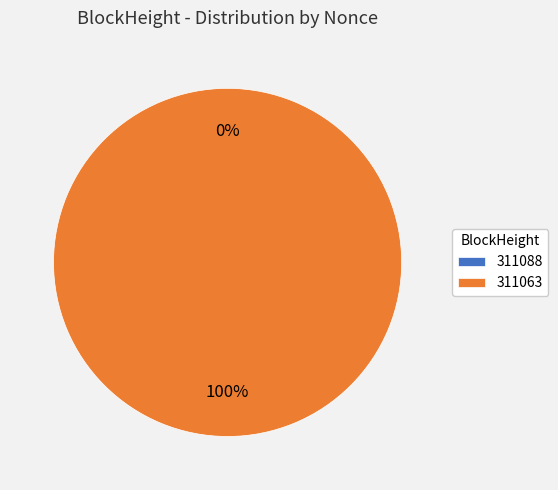

To the nearest percent, what is the difference between the 311088 and 311063 slice percentages?

100%